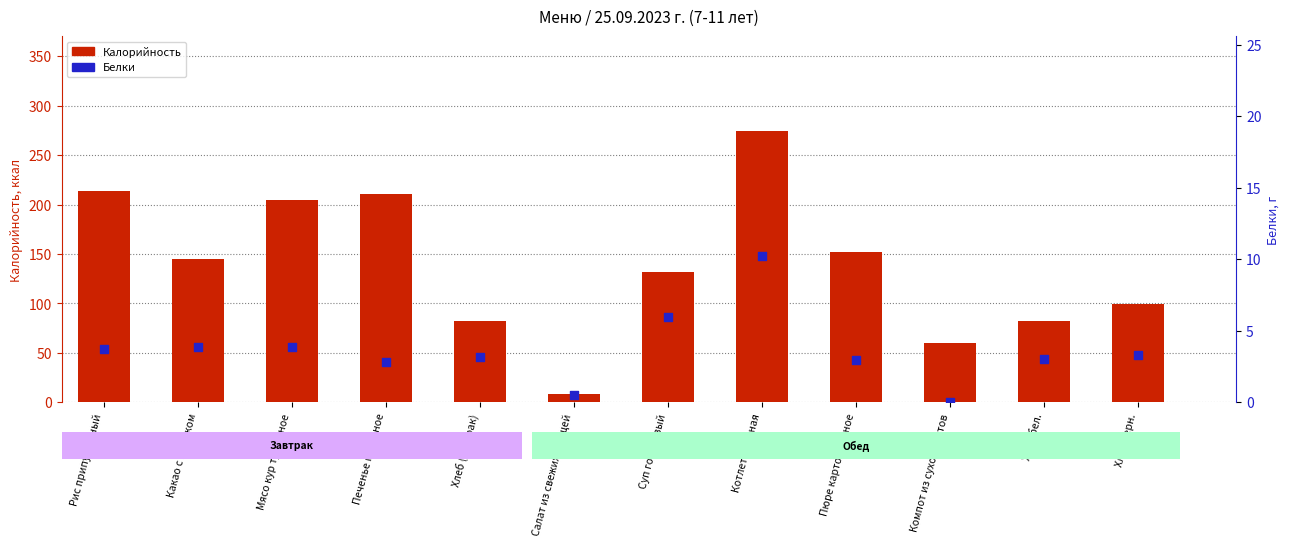

Which series contains the lowest Y value?

Белки